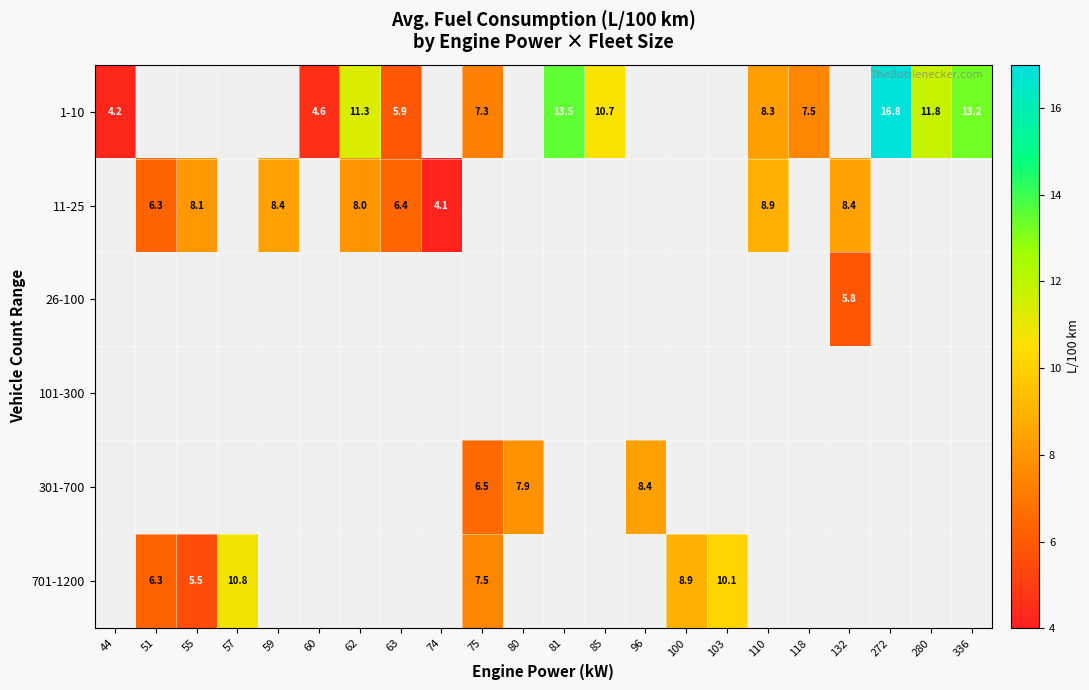

Which series has the widest spread of values?

1-10